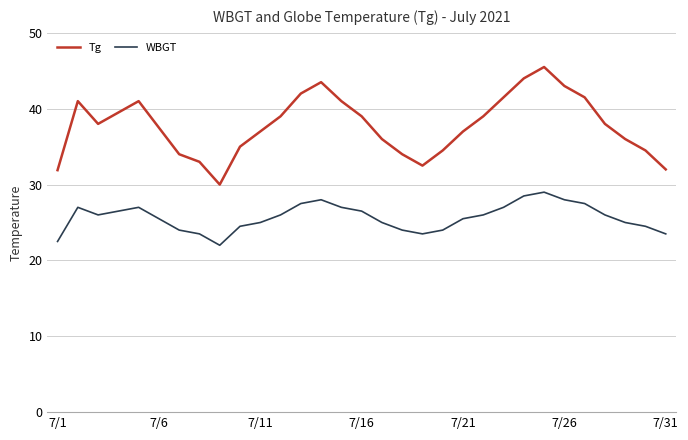

True or false: WBGT and Tg intersect in this chart.

False